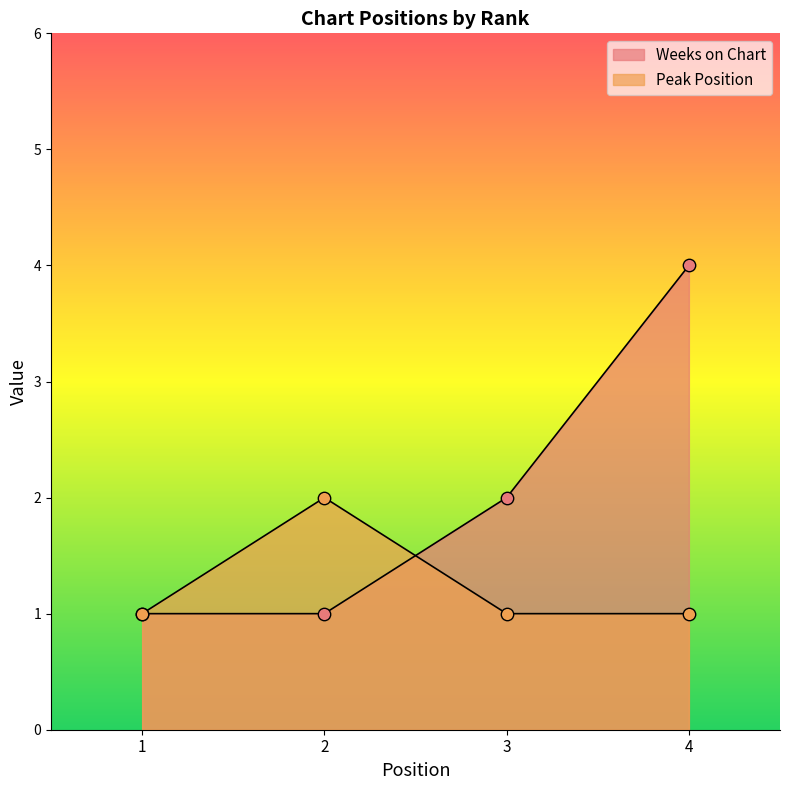

What is the total value across all series at 4?

5